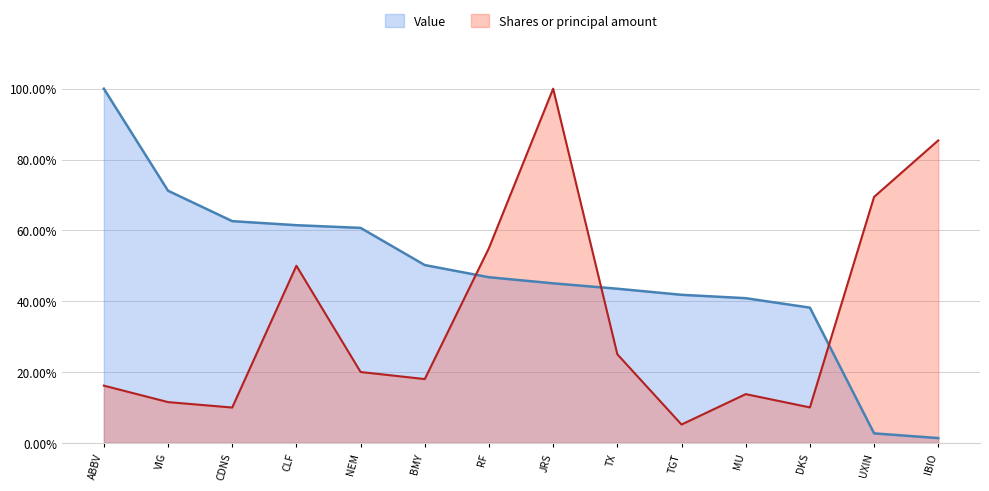

The value of Value at ABBV is 1.0. True or false?

True